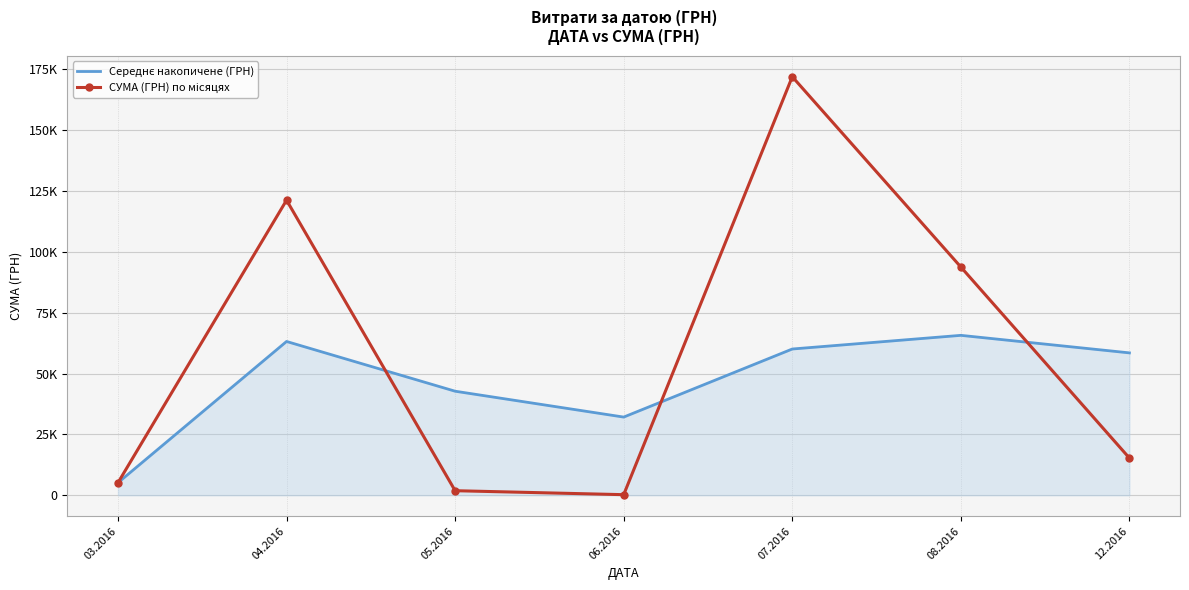

Which series has the widest spread of values?

СУМА (ГРН) по місяцях